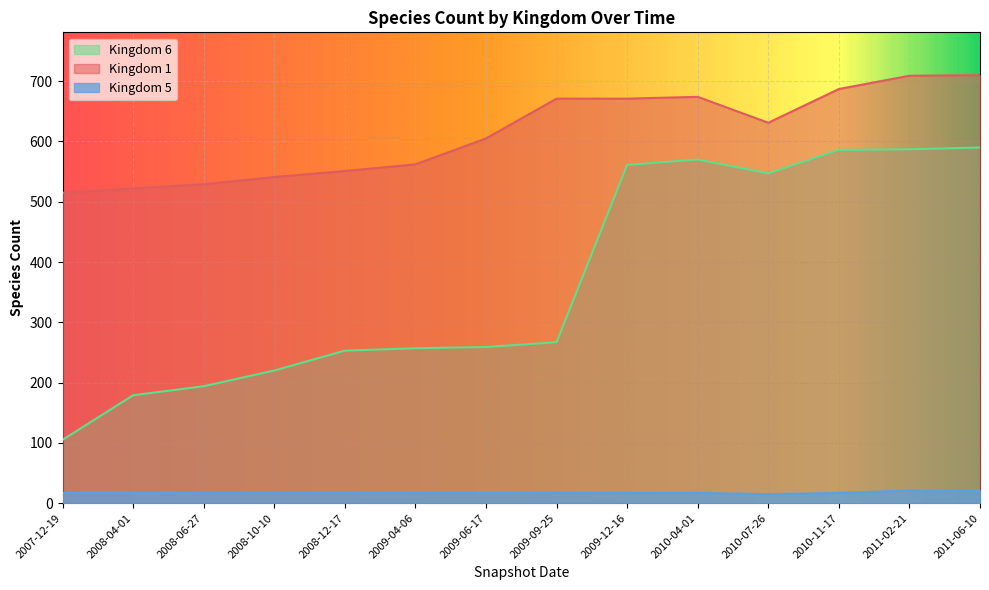

At which label does Kingdom 1 first exceed 631?

2009-09-25